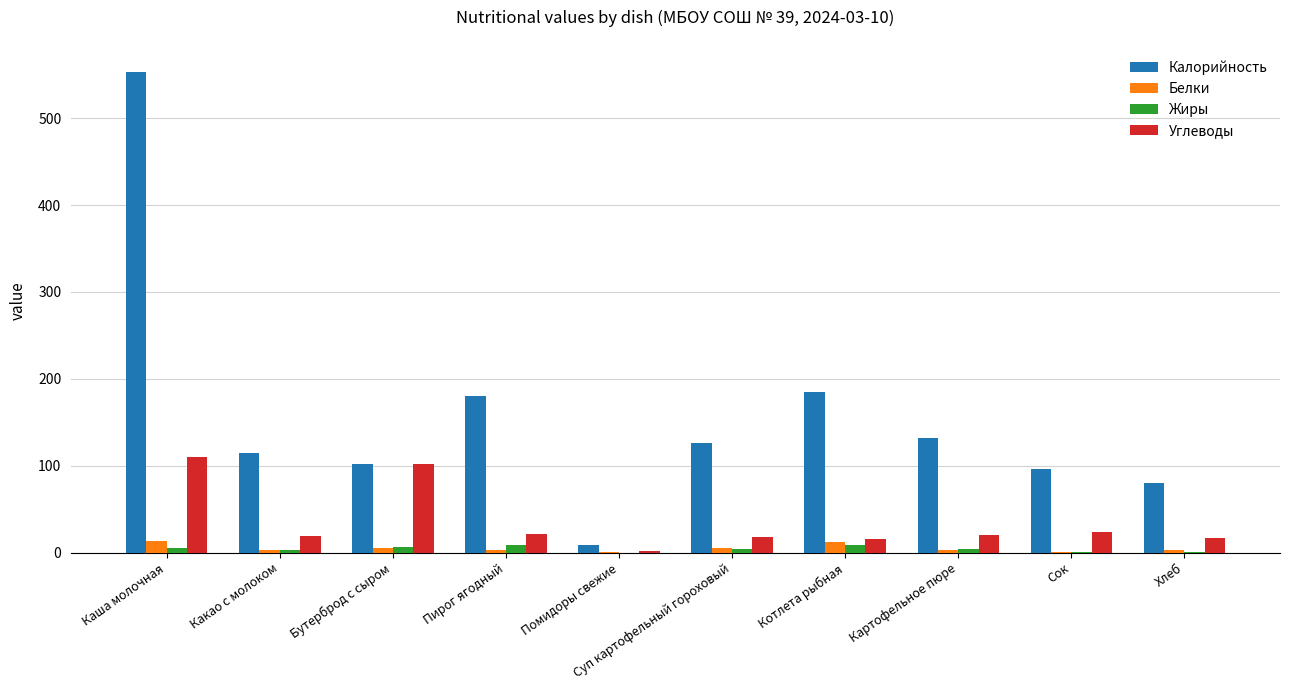

At which category is the sum across all series the highest?

Каша молочная